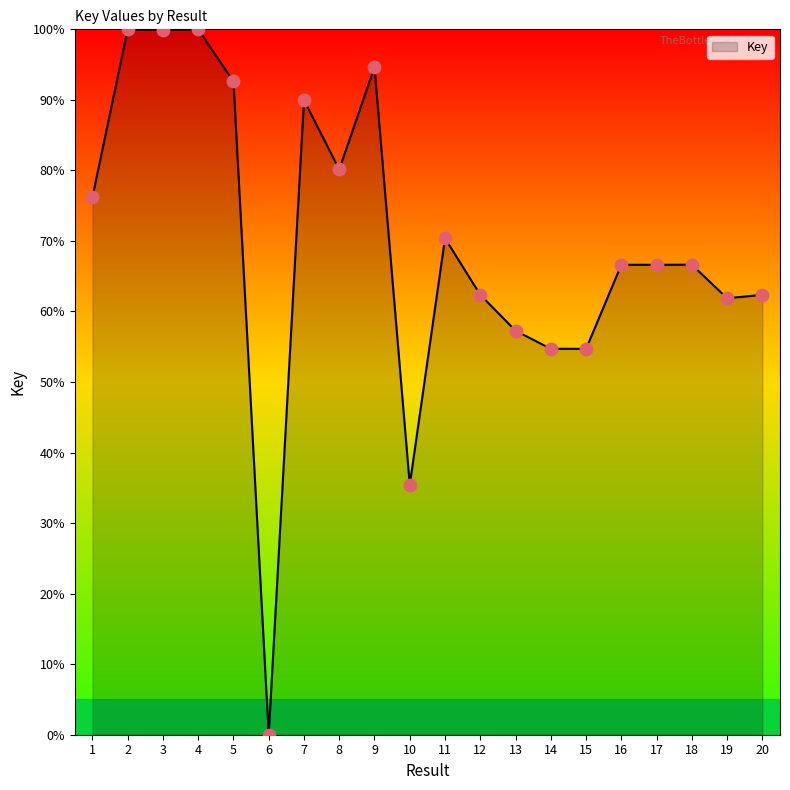

What is the change in value from 4 to 19?

-38.1